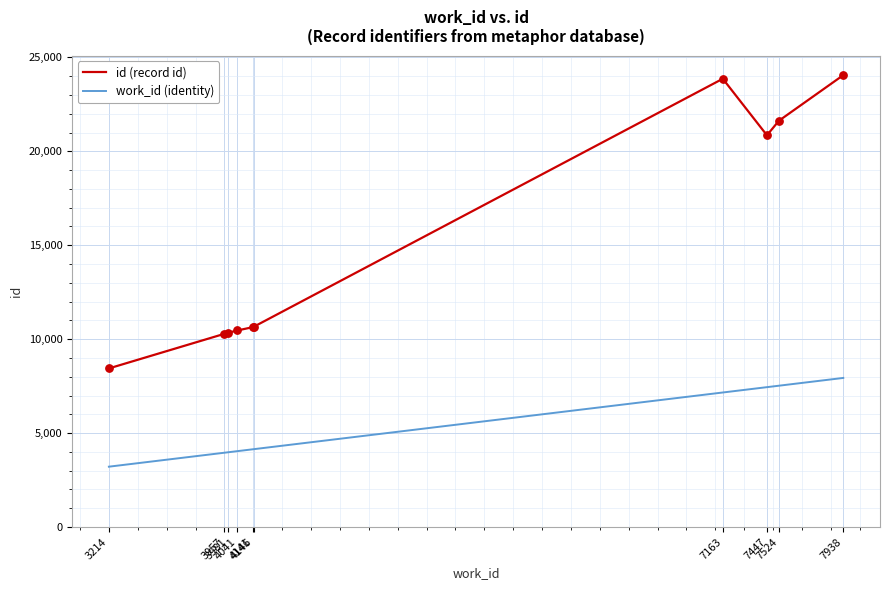

Which series has the largest total across all categories?

id (record id)